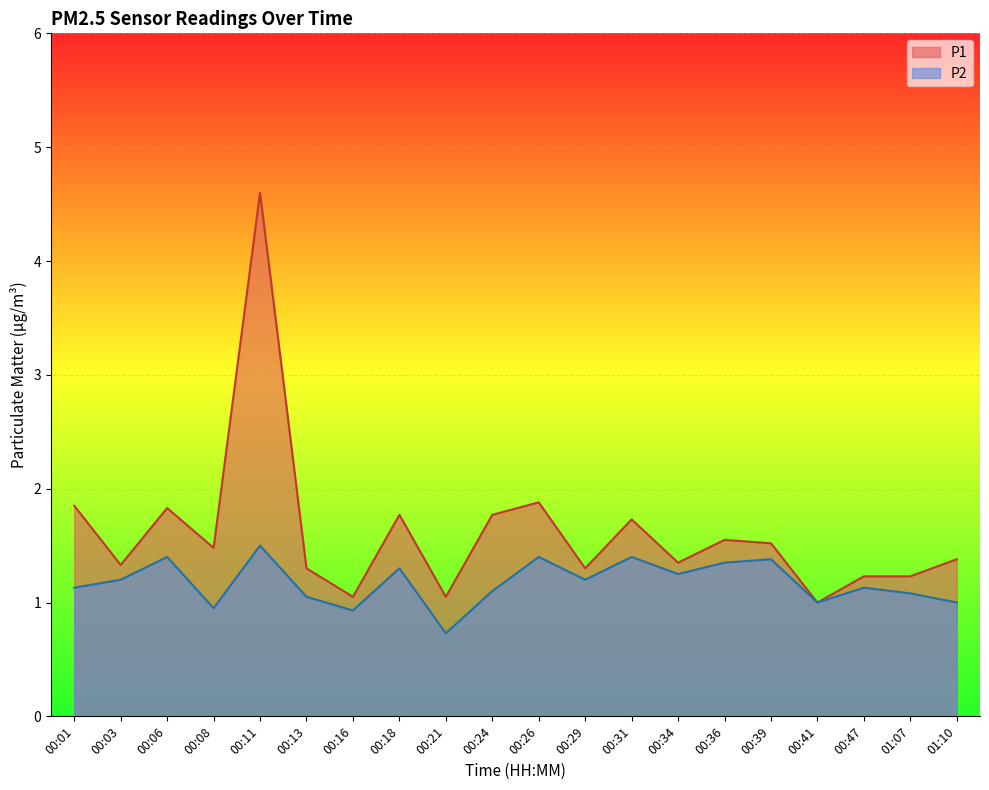

Reading left to right, extract all data points from this chart.

P1: 1.9	1.3	1.8	1.5	4.6	1.3	1.1	1.8	1.1	1.8	1.9	1.3	1.7	1.4	1.6	1.5	1.0	1.2	1.2	1.4
P2: 1.1	1.2	1.4	0.9	1.5	1.1	0.9	1.3	0.7	1.1	1.4	1.2	1.4	1.2	1.4	1.4	1.0	1.1	1.1	1.0